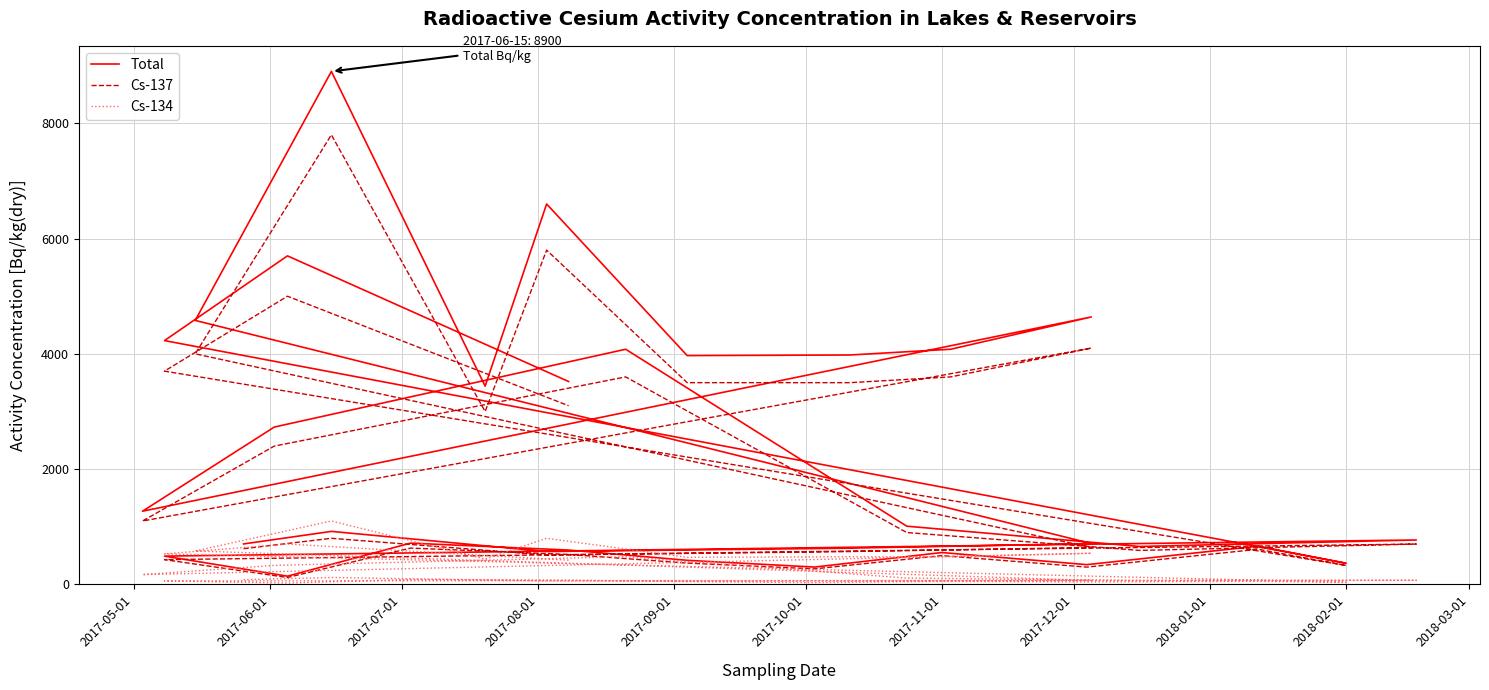

How many lines are shown in the chart?

3